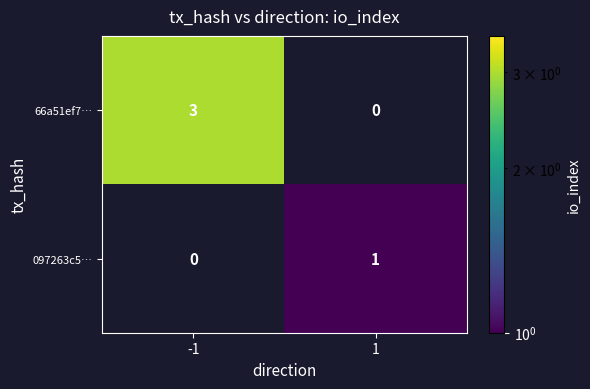

Which series has the largest total across all categories?

66a51ef7…